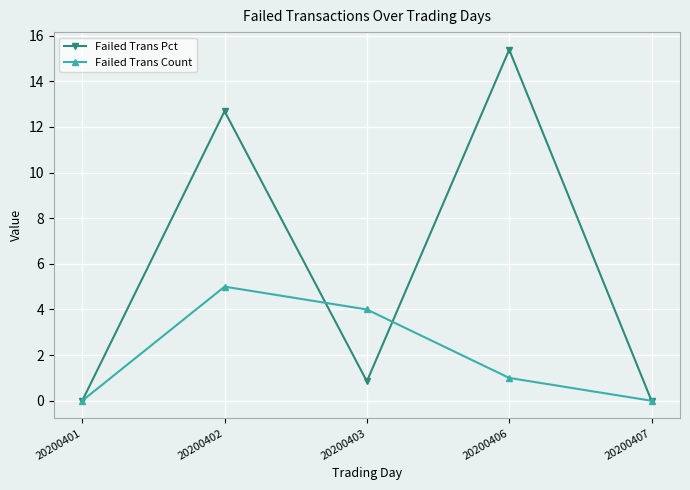

At which label does Failed Trans Count reach its peak?

20200402